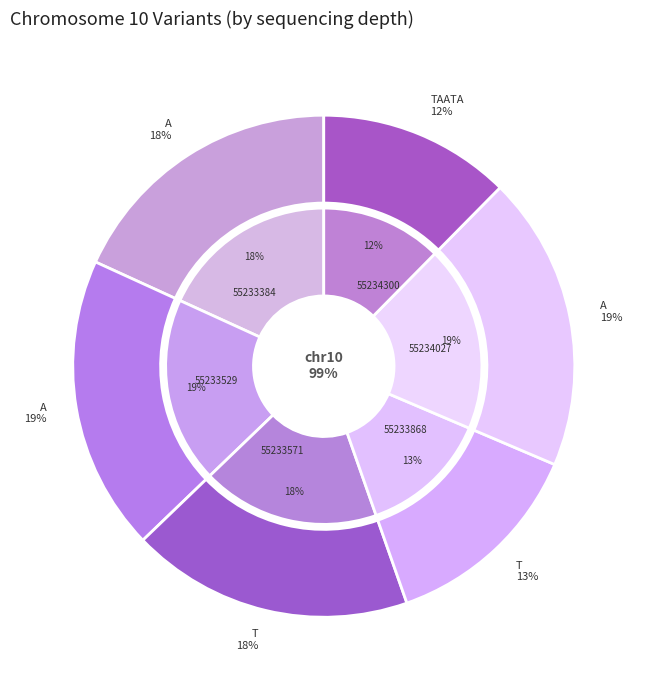

How much of the chart is everything except 55233529?

81.0%